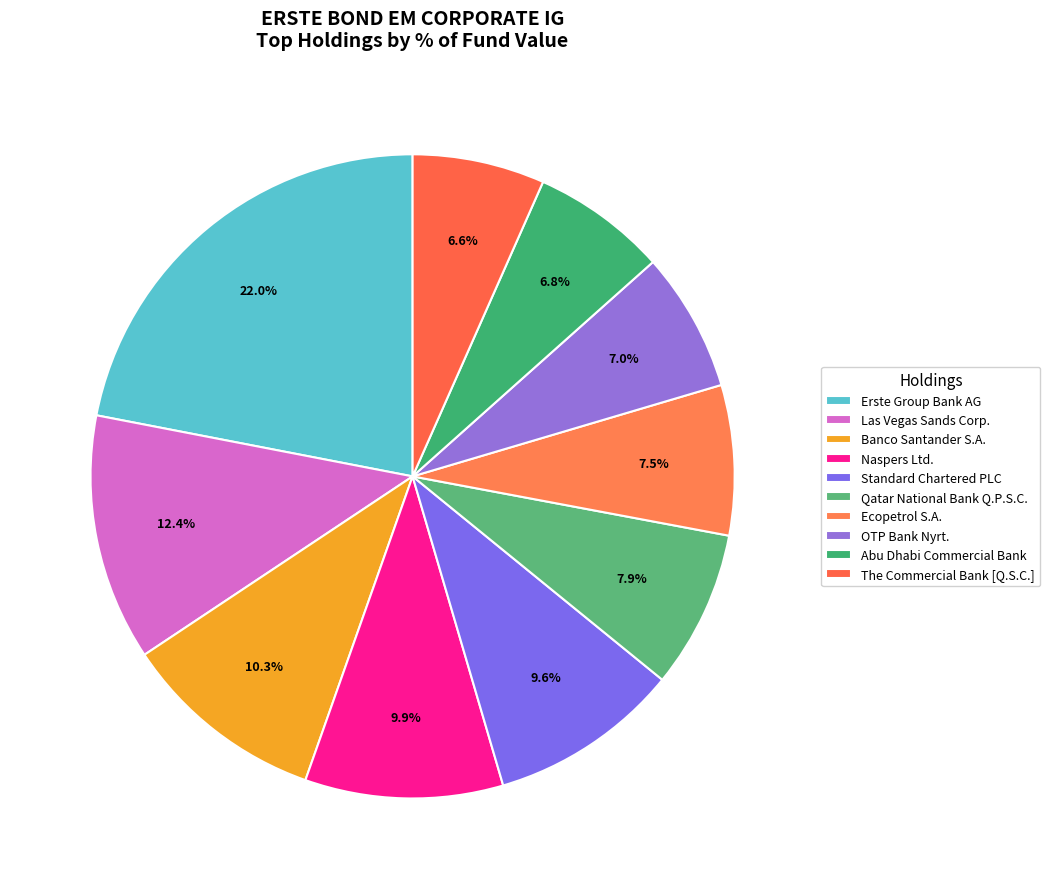

Between Las Vegas Sands Corp. and Naspers Ltd., which is larger?

Las Vegas Sands Corp.